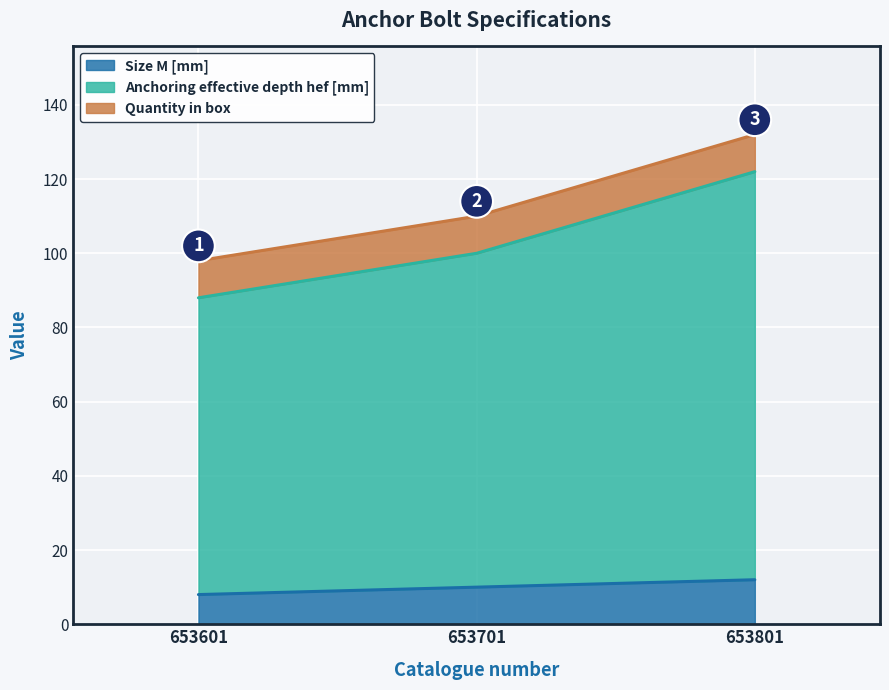

Which series changed the most between 653701 and 653801?

Anchoring effective depth hef [mm]